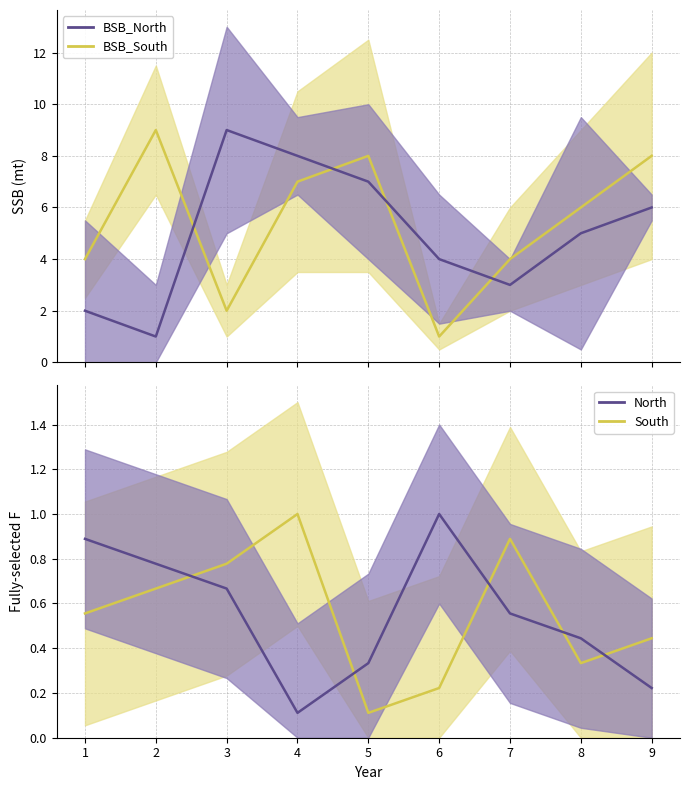

What is the greatest value displayed?

9